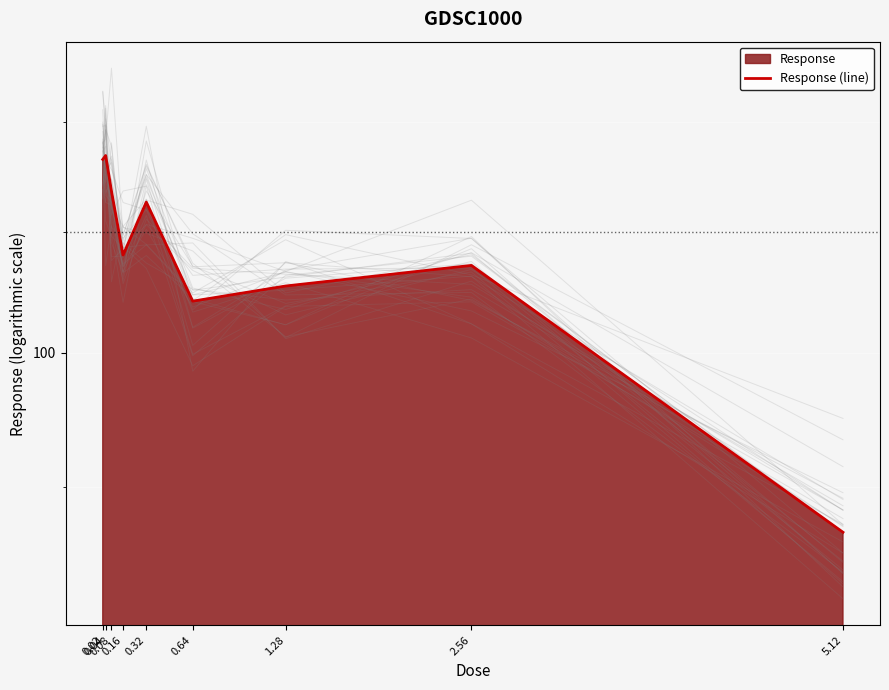

What is the label of the 8th point from the left?

2.56